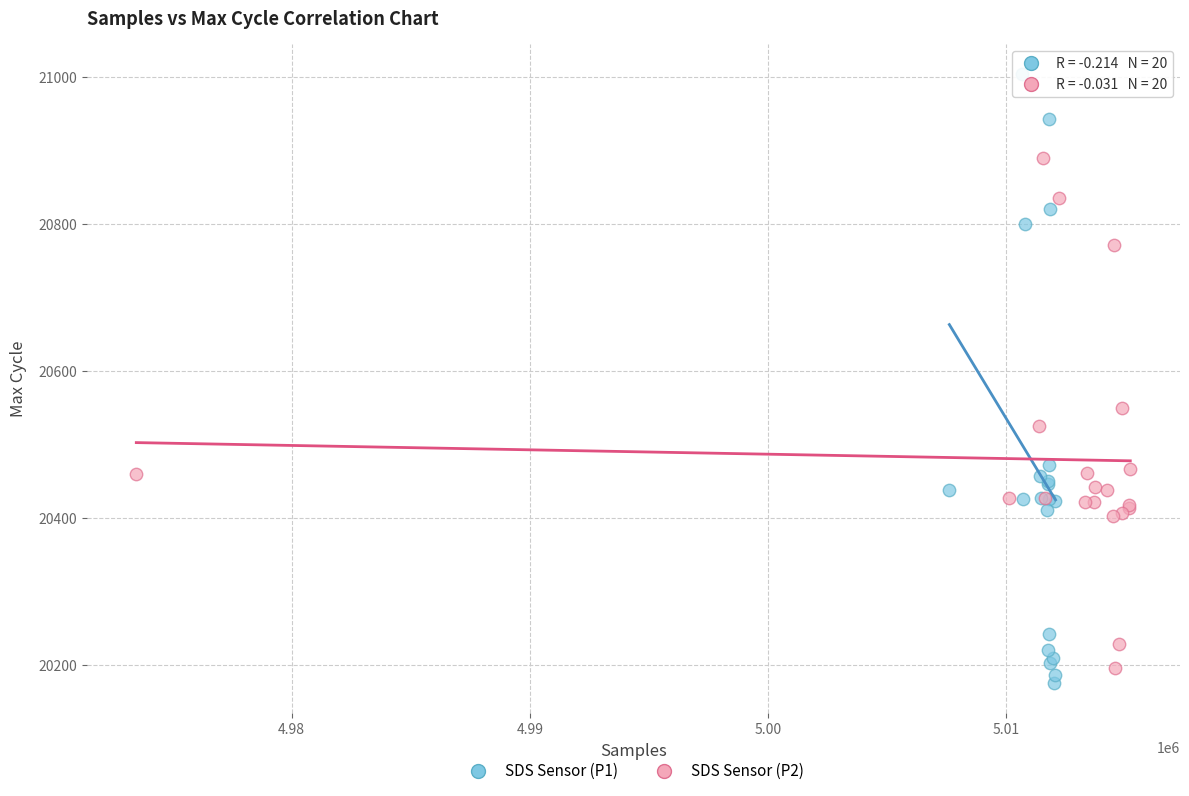

Which series has the widest spread of Y values?

SDS Sensor (P1)